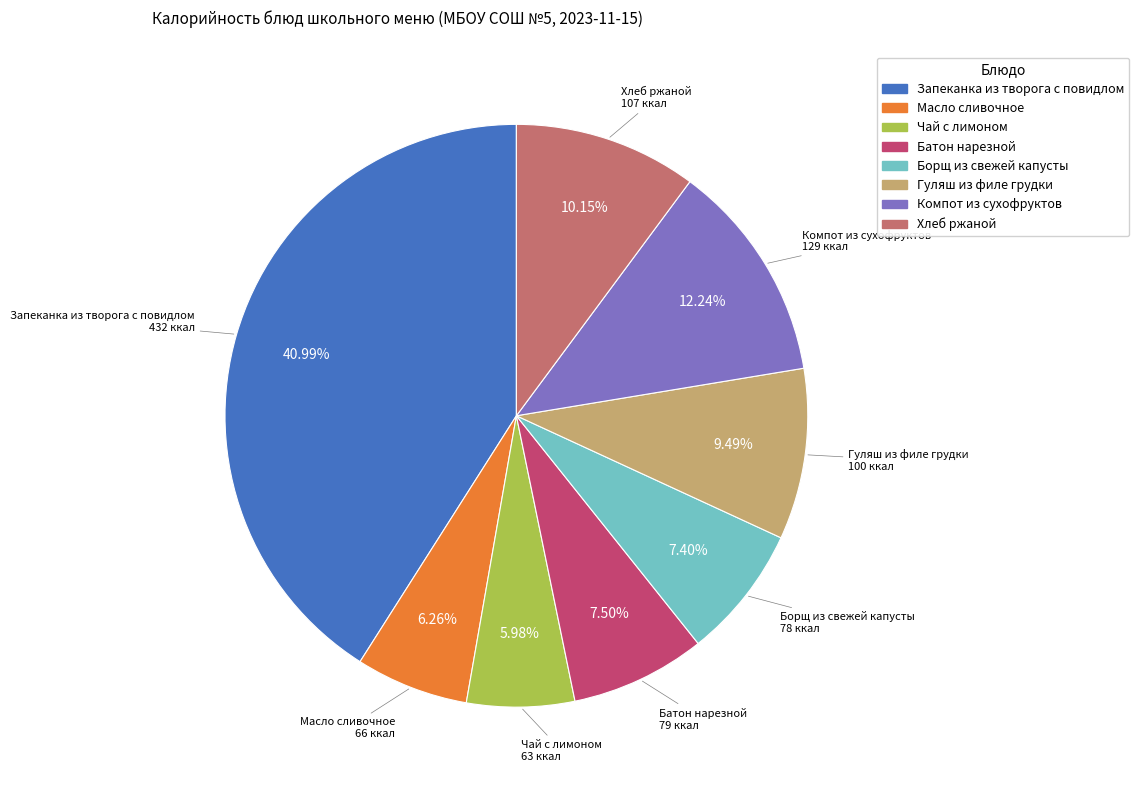

How many slices are in this pie chart?

8